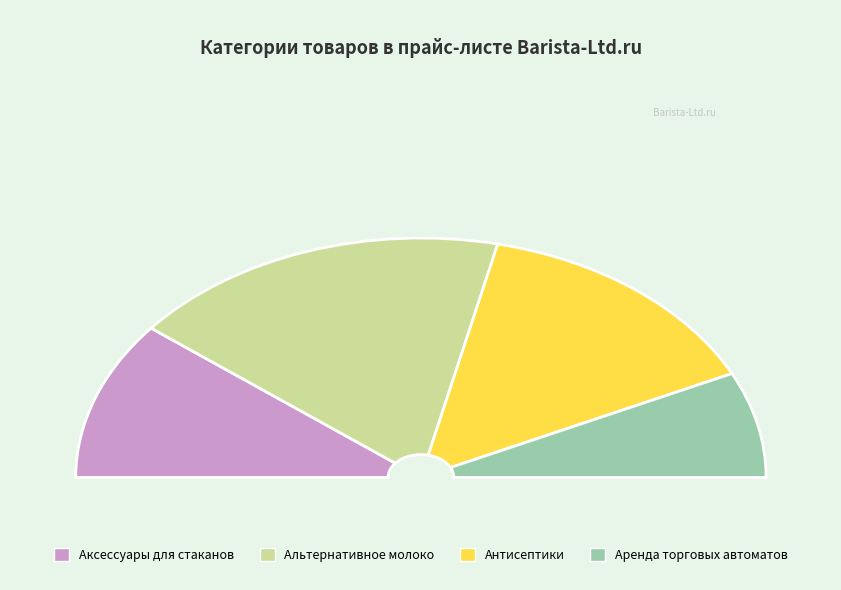

Does Аренда торговых автоматов represent more than half of the total?

No